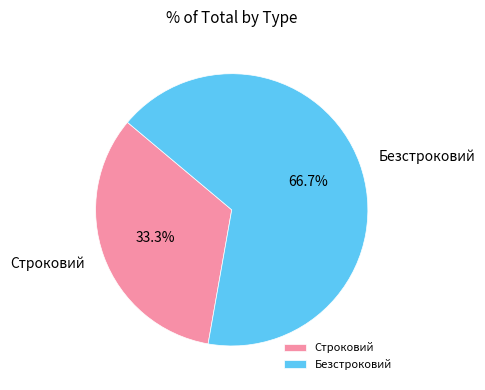

Is it true that Строковий is 45% of the pie?

False